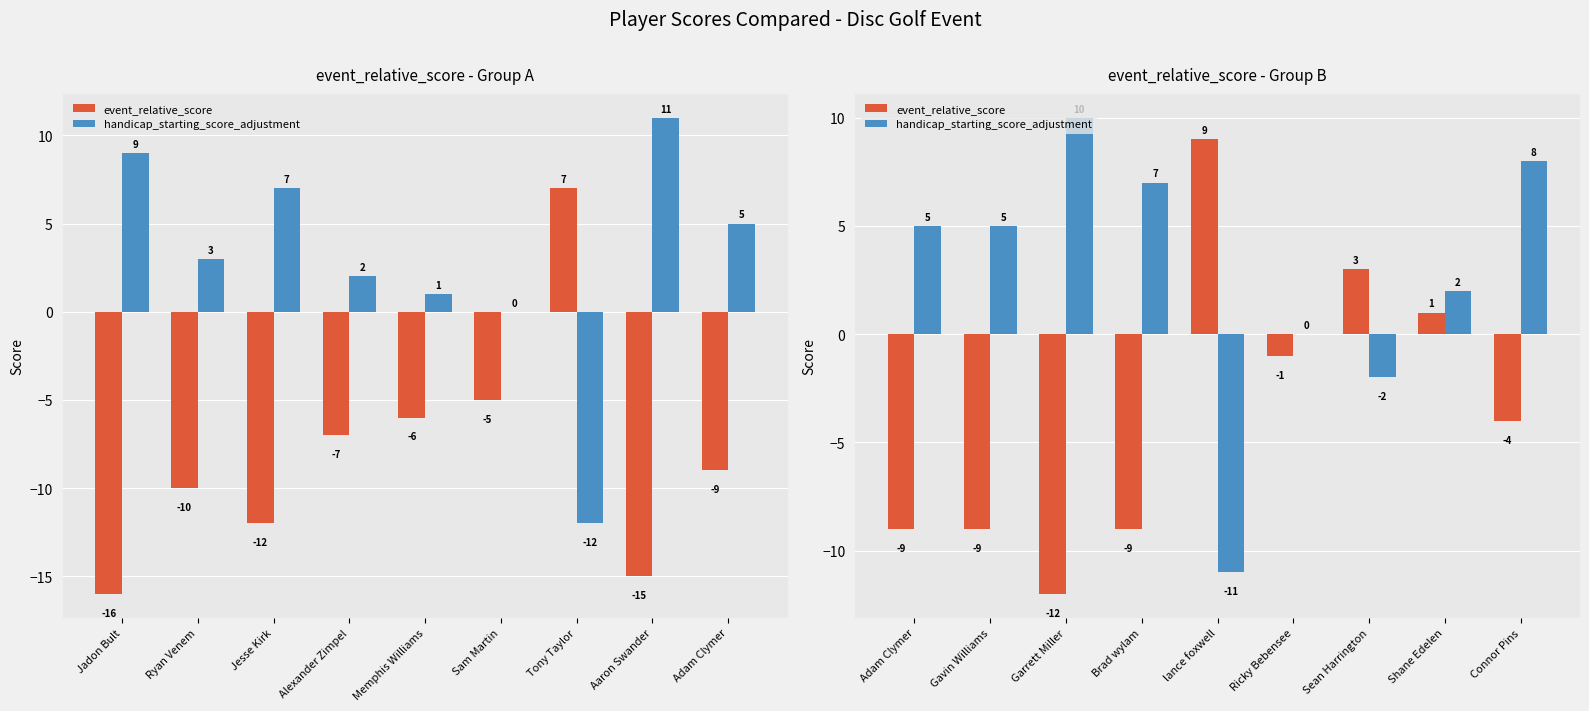

Which series has the largest range (max minus min)?

event_relative_score